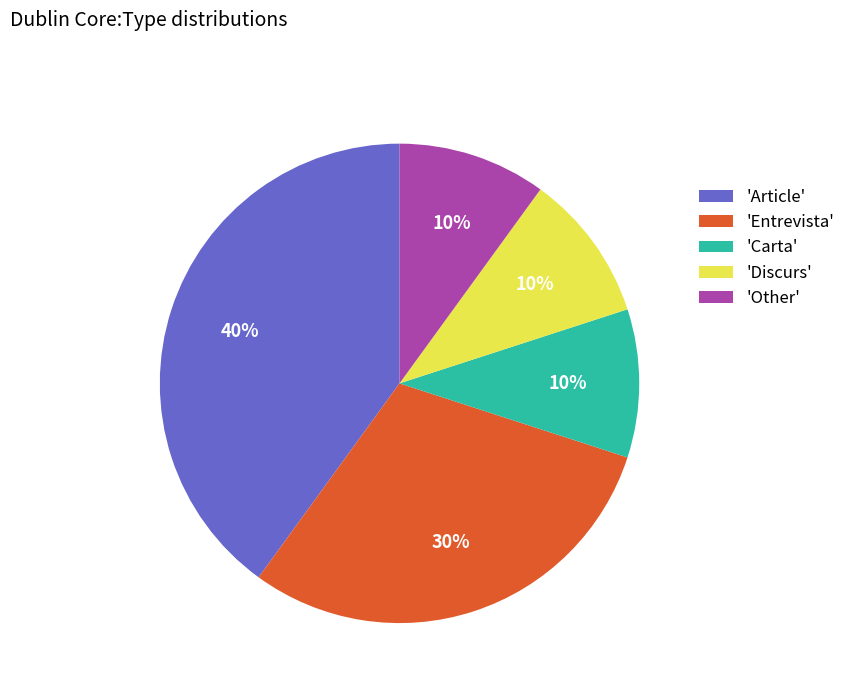

Which has a higher value, 'Entrevista' or 'Article'?

'Article'